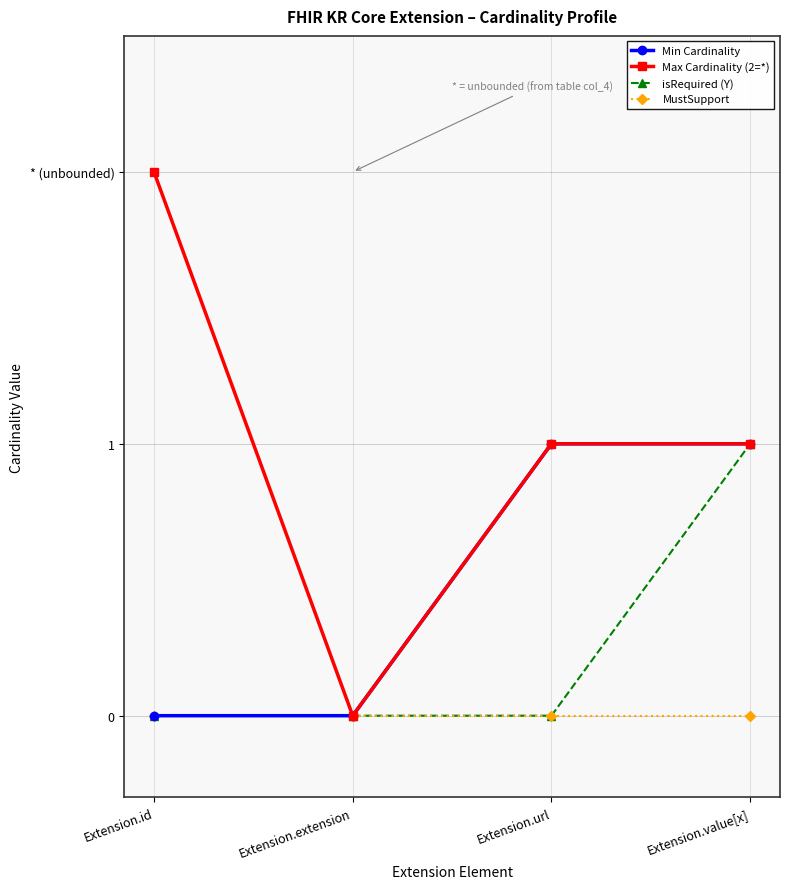

What is the spread (max minus min) of values at Extension.value[x]?

1